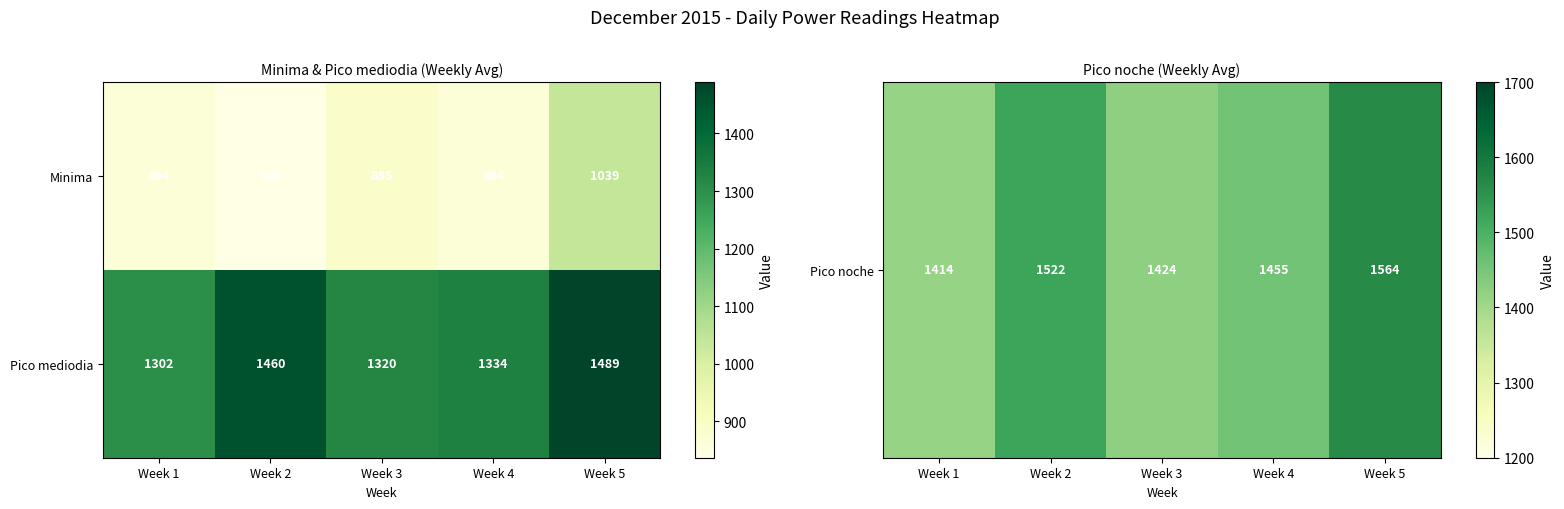

What is the spread (max minus min) of values at Week 3?

435